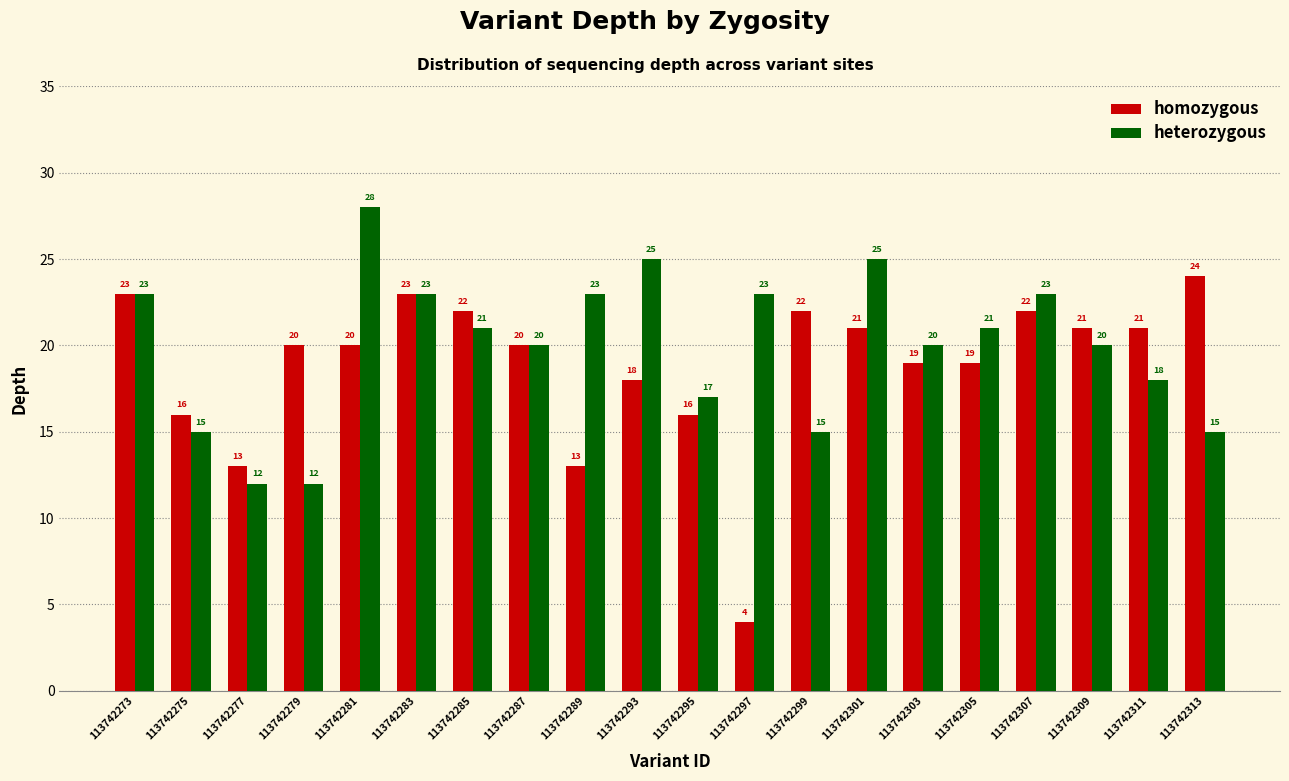

What is the highest value of the homozygous series?

24